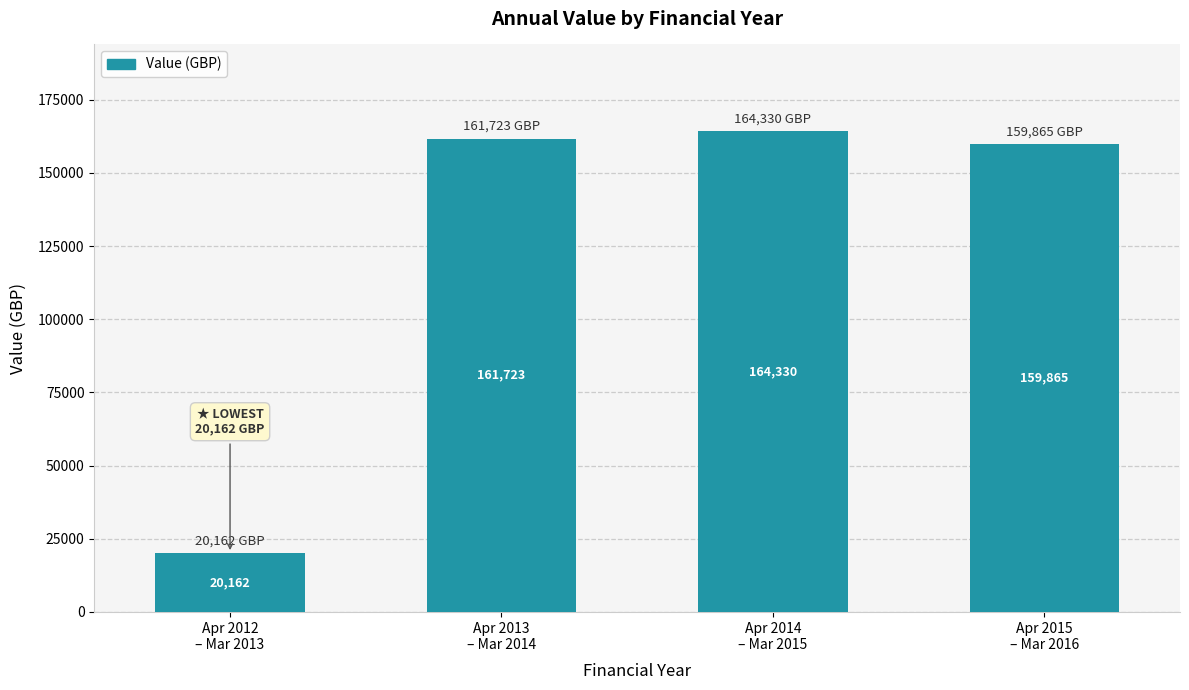

The value at Apr 2013
– Mar 2014 is 75566. True or false?

False